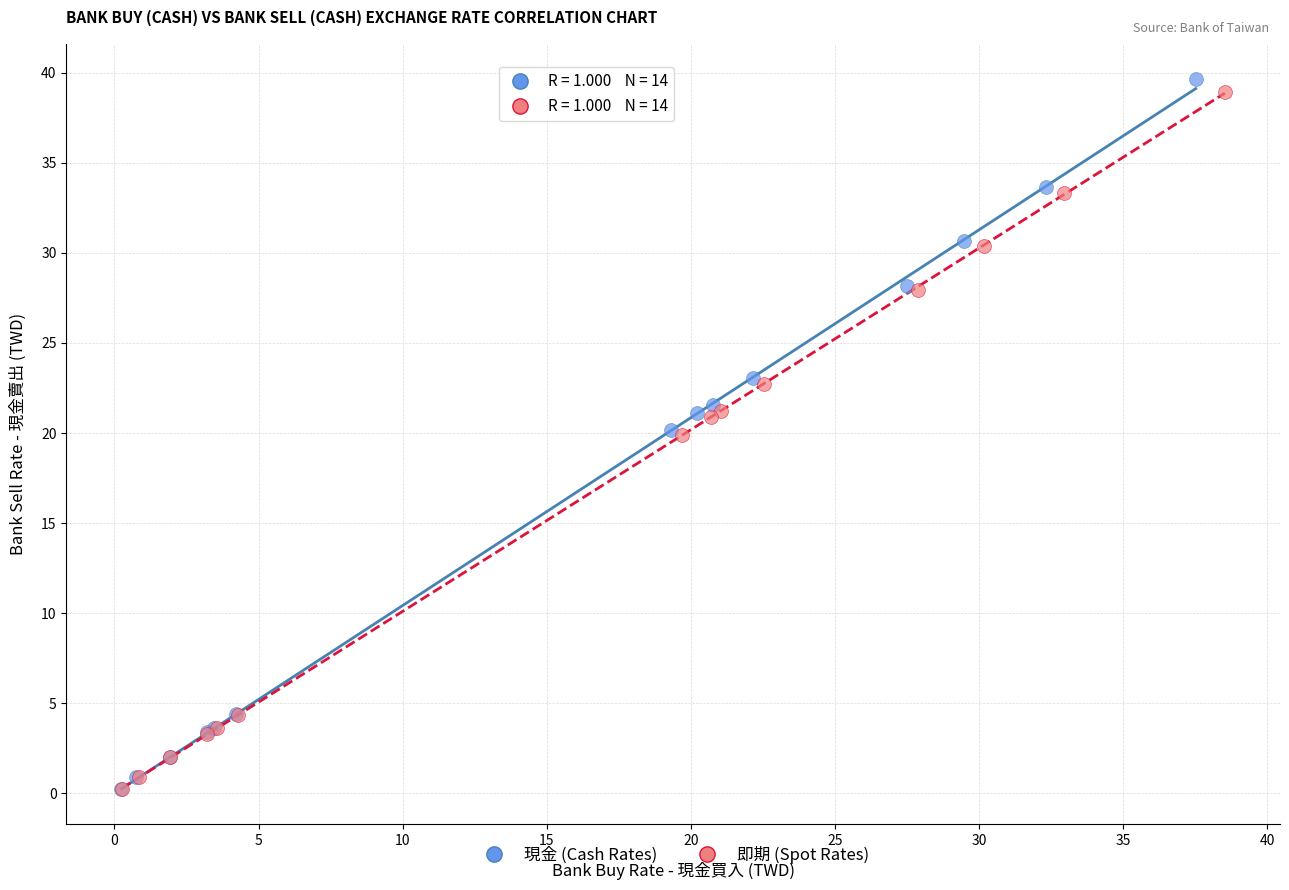

Which series has the widest spread of Y values?

現金 (Cash Rates)